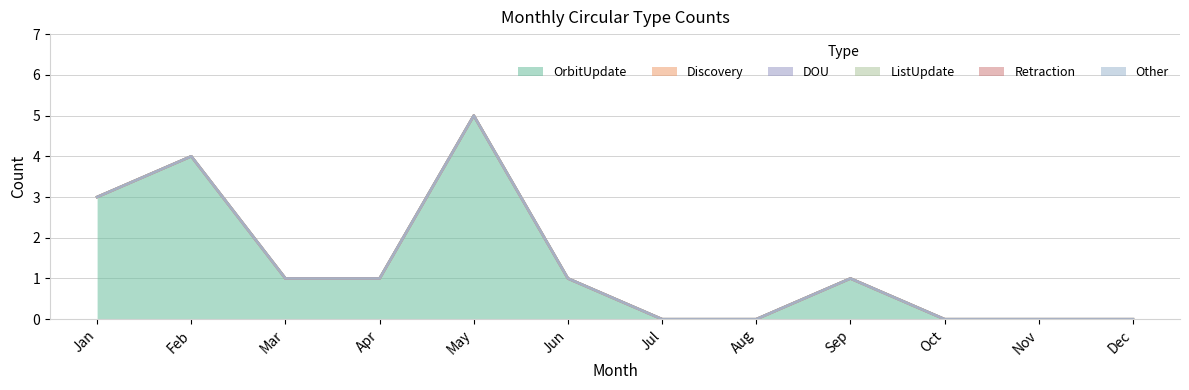

True or false: Other has more than 1 points higher than both neighbors.

False